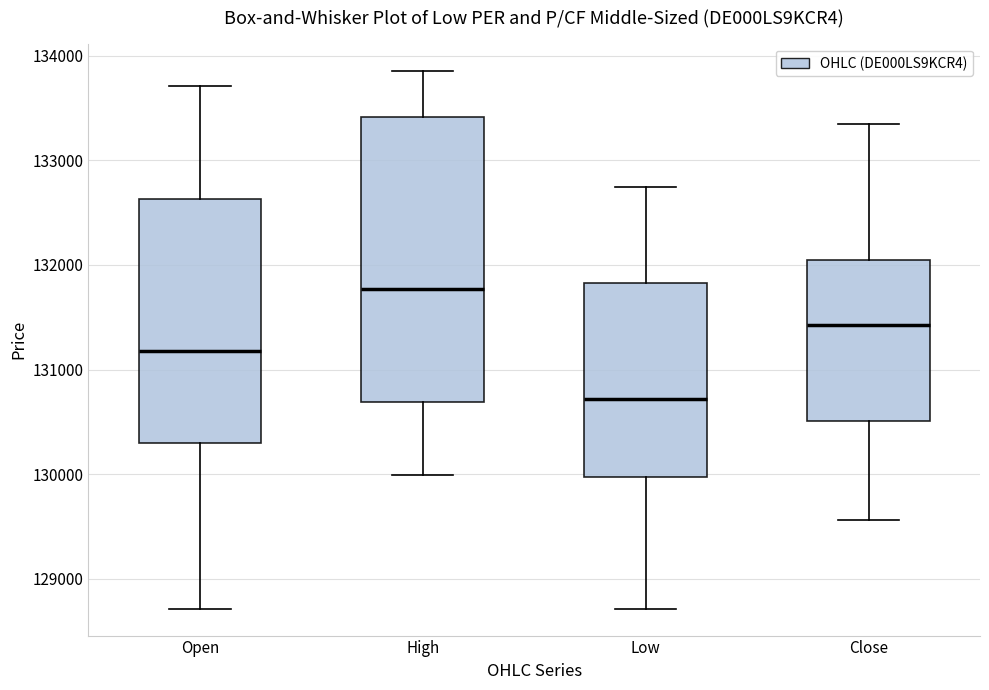

Reading left to right, read every box against the y-axis: the position of its median line, the range the box covers, and the ends of its whiskers. The values are not printed on the chart, so give them approximately, as read against the axis.

Open: median 131200, box 130300 to 132600, whiskers 128700 to 133700
High: median 131800, box 130700 to 133400, whiskers 130000 to 133900
Low: median 130700, box 130000 to 131800, whiskers 128700 to 132700
Close: median 131400, box 130500 to 132000, whiskers 129600 to 133300